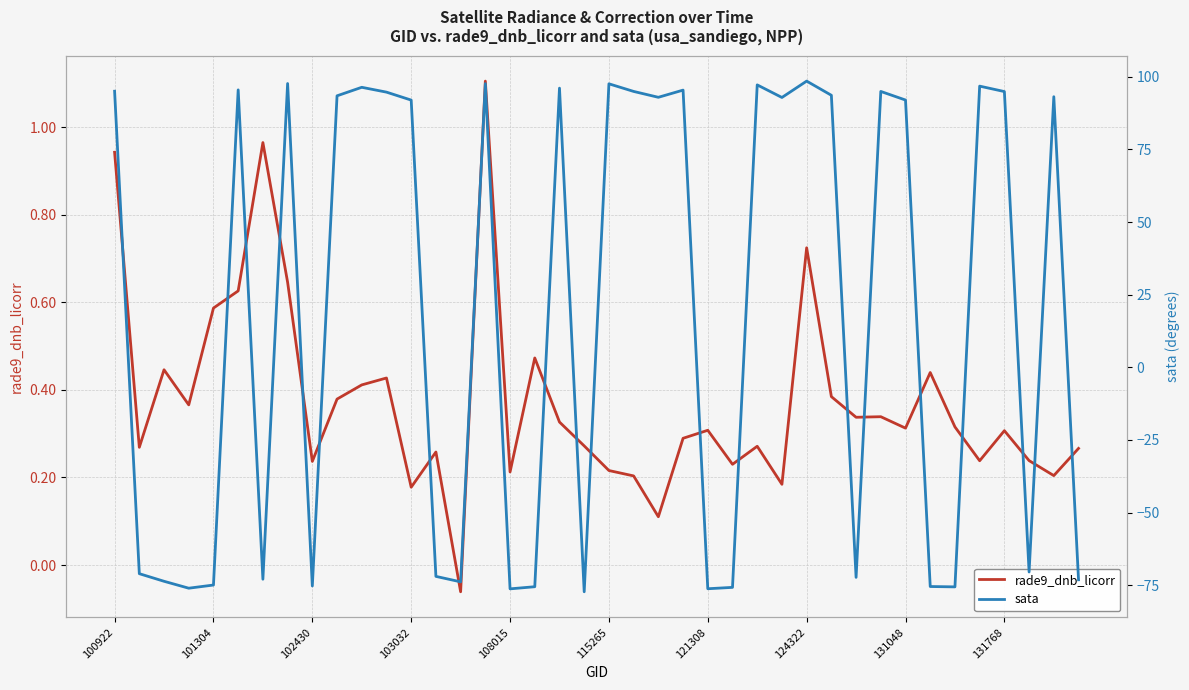

What value does the rade9_dnb_licorr series have at 13?

0.3